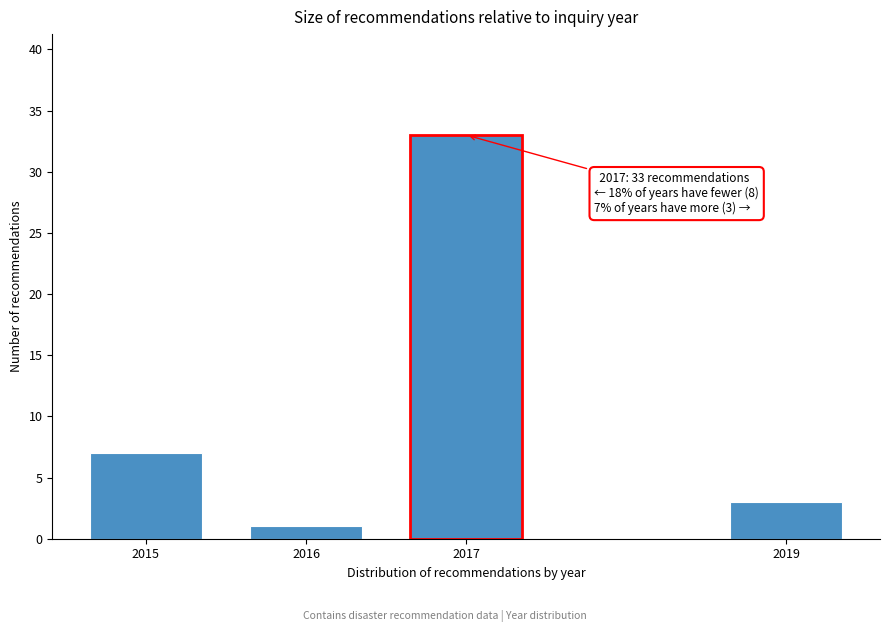

Reading left to right, extract all data points from this chart.

2015=7	2016=1	2017=33	2019=3